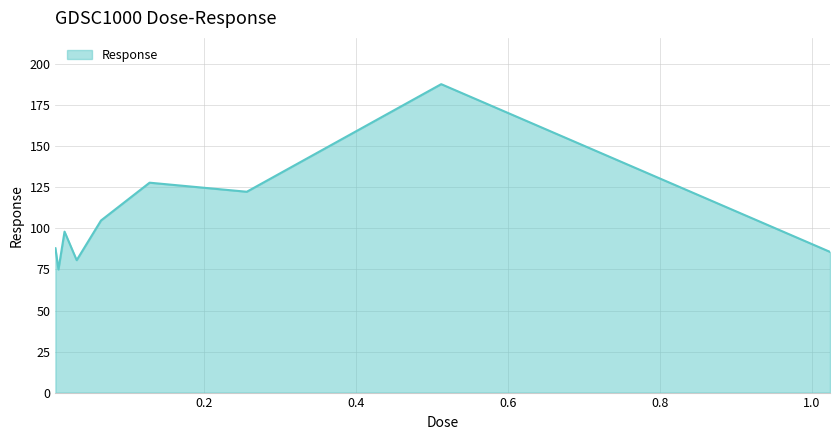

How many interior local peaks (higher than both neighbors) does the data have?

3